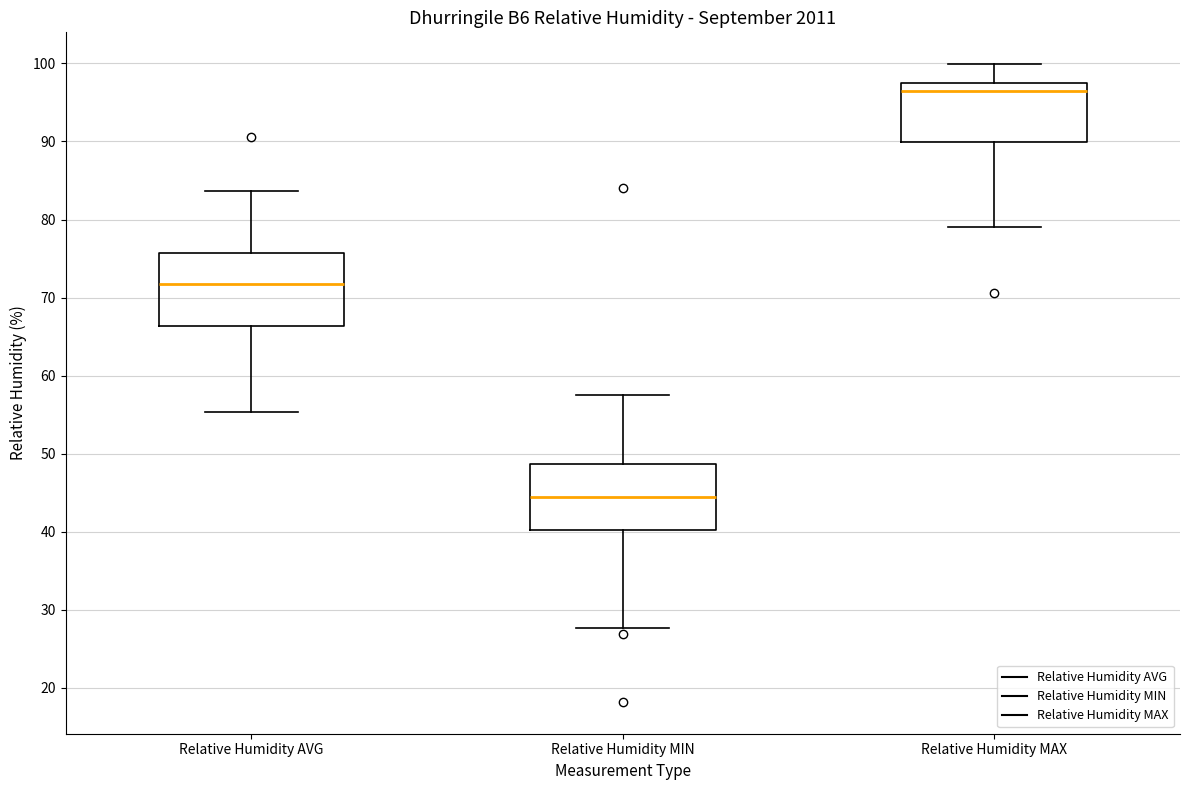

Where does the upper whisker of the box for Relative Humidity MAX end on the y-axis? The values are not printed on the chart, so give them approximately, as read against the axis.

100